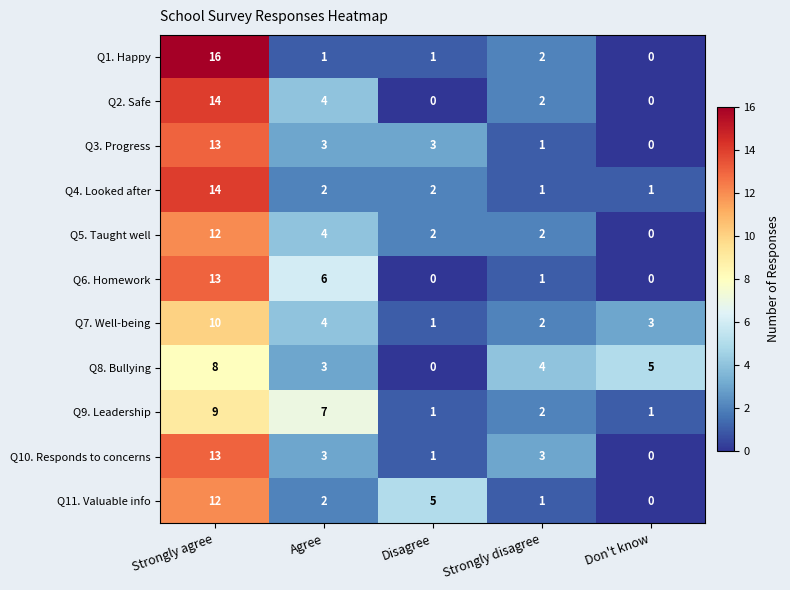

What is the sum of all Q1. Happy values?

20